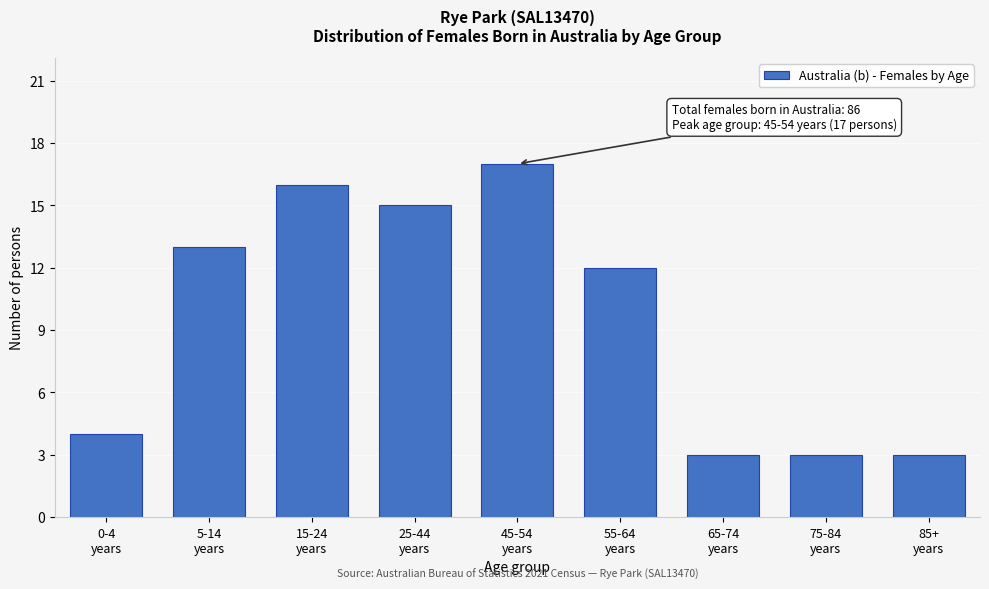

Reading left to right, list all the values displayed in this chart.

4	13	16	15	17	12	3	3	3